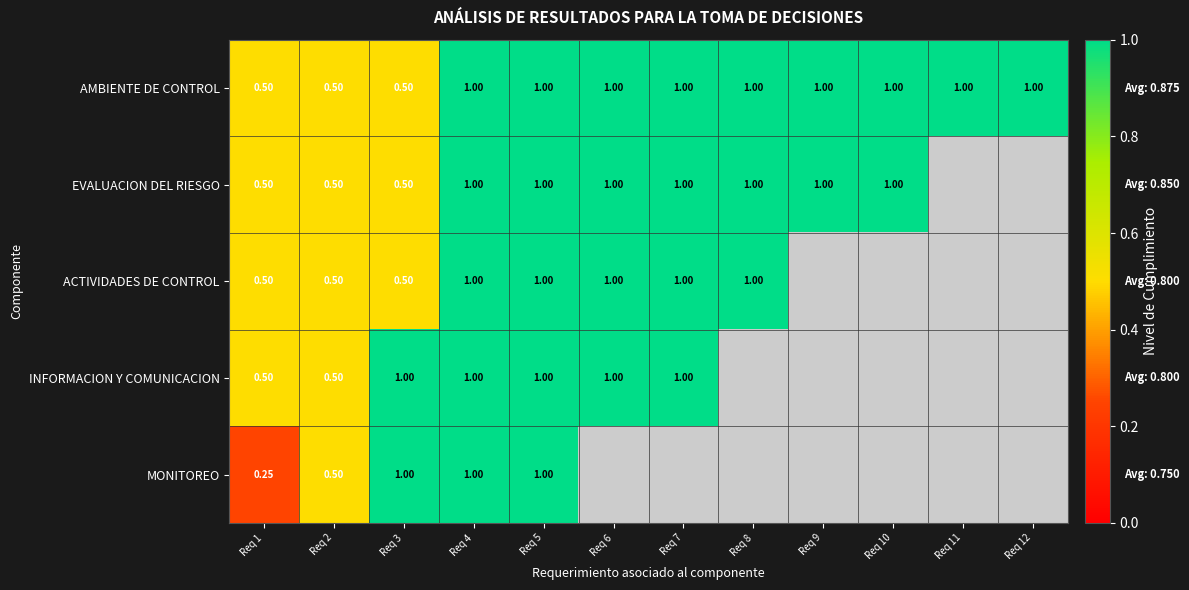

Is the value of MONITOREO at Req 10 greater than the value of AMBIENTE DE CONTROL at Req 7?

No